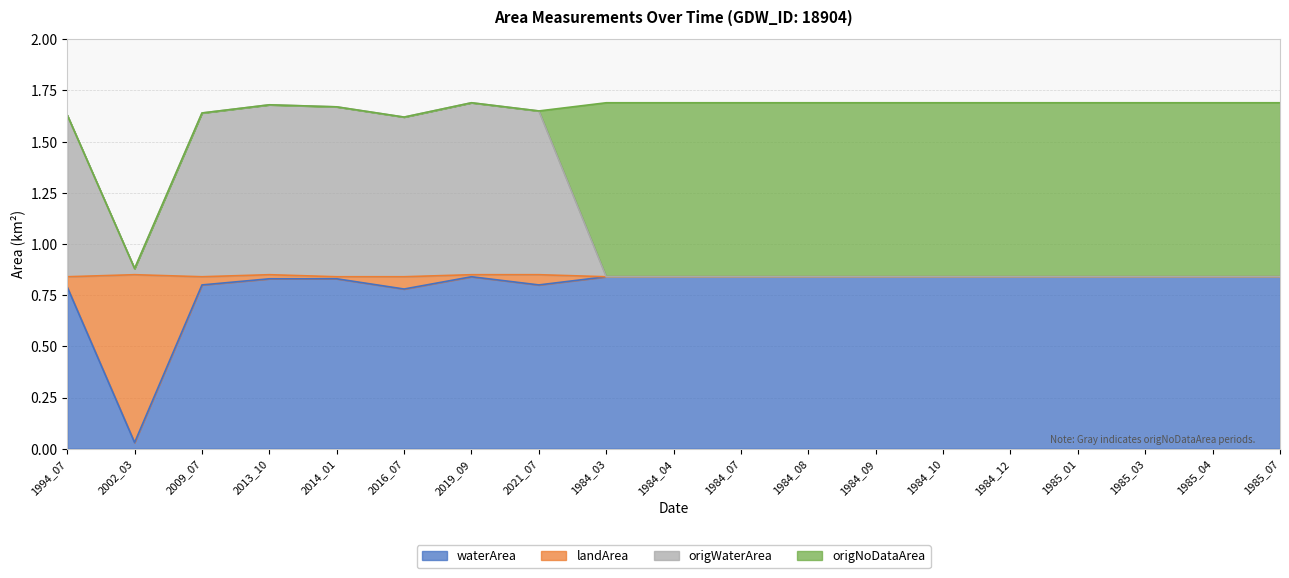

Where is the first local minimum for origWaterArea?

2002_03